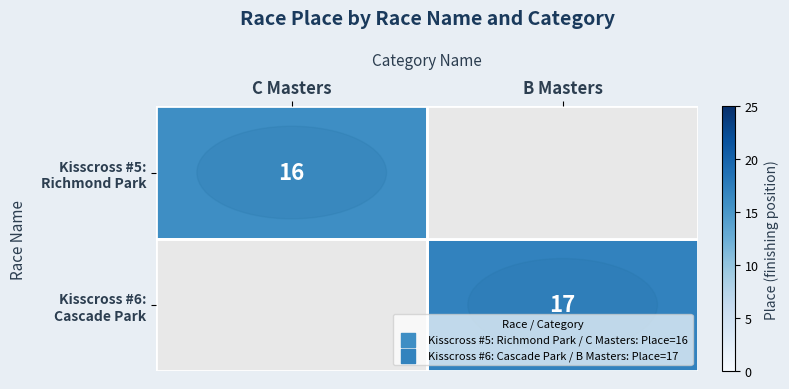

How many distinct data groups are displayed?

2